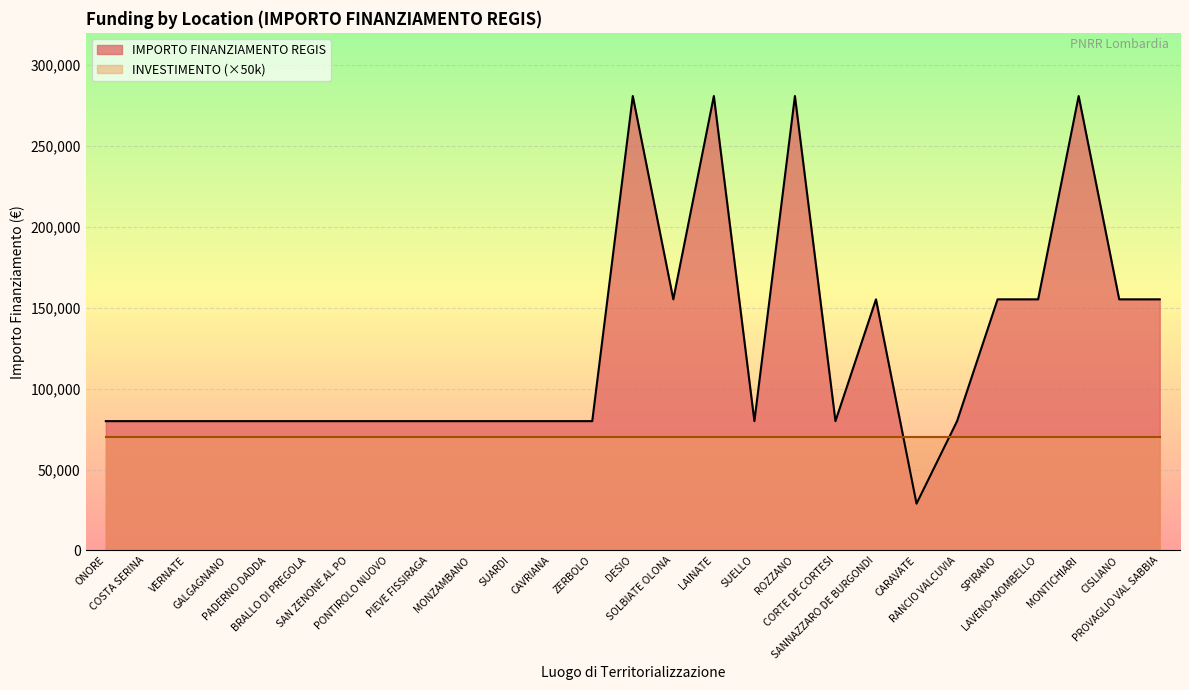

Reading left to right, list all the values displayed in this chart.

ONORE=79922	COSTA SERINA=79922	VERNATE=79922	GALGAGNANO=79922	PADERNO DADDA=79922	BRALLO DI PREGOLA=79922	SAN ZENONE AL PO=79922	PONTIROLO NUOVO=79922	PIEVE FISSIRAGA=79922	MONZAMBANO=79922	SUARDI=79922	CAVRIANA=79922	ZERBOLO=79922	DESIO=280932	SOLBIATE OLONA=155234	LAINATE=280932	SUELLO=79922	ROZZANO=280932	CORTE DE CORTESI=79922	SANNAZZARO DE BURGONDI=155234	CARAVATE=28902	RANCIO VALCUVIA=79922	SPIRANO=155234	LAVENO-MOMBELLO=155234	MONTICHIARI=280932	CISLIANO=155234	PROVAGLIO VAL SABBIA=155234